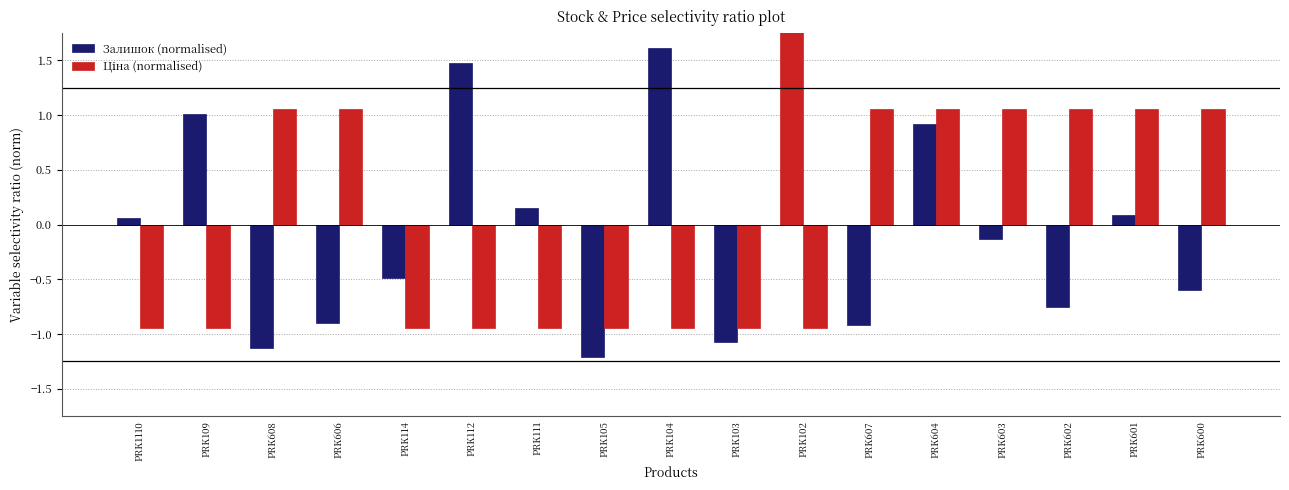

How many groups of bars are there?

17